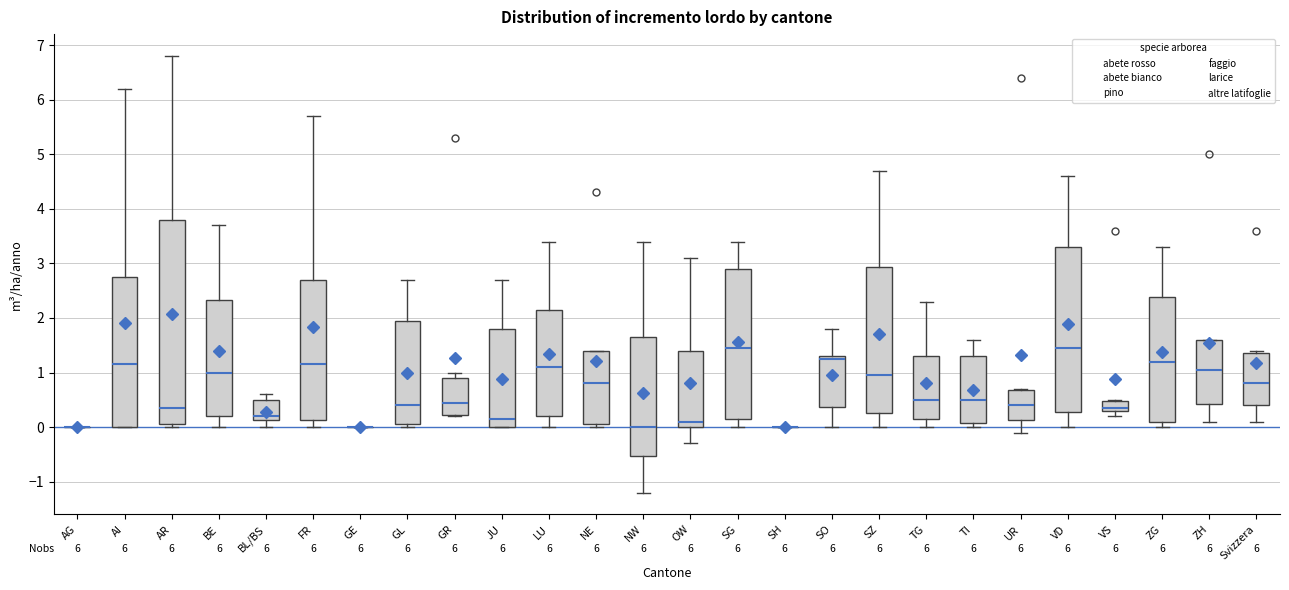

Reading left to right, transcribe this box plot: for each box, give where its median line is, the range the box spans, and where its two whiskers end, as read against the y-axis. The values are not printed on the chart, so give them approximately, as read against the axis.

AG: box collapsed to a line at 0.0, whiskers 0.0 to 0.0
AI: median 1.2, box 0.0 to 2.8, whiskers 0.0 to 6.2
AR: median 0.4, box 0.1 to 3.8, whiskers 0.0 to 6.8
BE: median 1.0, box 0.2 to 2.3, whiskers 0.0 to 3.7
BL/BS: median 0.2, box 0.1 to 0.5, whiskers 0.0 to 0.6
FR: median 1.2, box 0.1 to 2.7, whiskers 0.0 to 5.7
GE: box collapsed to a line at 0.0, whiskers 0.0 to 0.0
GL: median 0.4, box 0.1 to 2.0, whiskers 0.0 to 2.7
GR: median 0.5, box 0.2 to 0.9, whiskers 0.2 to 1.0
JU: median 0.2, box 0.0 to 1.8, whiskers 0.0 to 2.7
LU: median 1.1, box 0.2 to 2.2, whiskers 0.0 to 3.4
NE: median 0.8, box 0.1 to 1.4, whiskers 0.0 to 1.4
NW: median 0.0, box -0.5 to 1.7, whiskers -1.2 to 3.4
OW: median 0.1, box 0.0 to 1.4, whiskers -0.3 to 3.1
SG: median 1.5, box 0.2 to 2.9, whiskers 0.0 to 3.4
SH: box collapsed to a line at 0.0, whiskers 0.0 to 0.0
SO: median 1.3 (just below the box's upper edge), box 0.4 to 1.3, whiskers 0.0 to 1.8
SZ: median 1.0, box 0.3 to 2.9, whiskers 0.0 to 4.7
TG: median 0.5, box 0.2 to 1.3, whiskers 0.0 to 2.3
TI: median 0.5, box 0.1 to 1.3, whiskers 0.0 to 1.6
UR: median 0.4, box 0.1 to 0.7, whiskers -0.1 to 0.7
VD: median 1.5, box 0.3 to 3.3, whiskers 0.0 to 4.6
VS: median 0.4, box 0.3 to 0.5, whiskers 0.2 to 0.5
ZG: median 1.2, box 0.1 to 2.4, whiskers 0.0 to 3.3
ZH: median 1.1, box 0.4 to 1.6, whiskers 0.1 to 1.6
Svizzera: median 0.8, box 0.4 to 1.4, whiskers 0.1 to 1.4 (just above the box's upper edge)